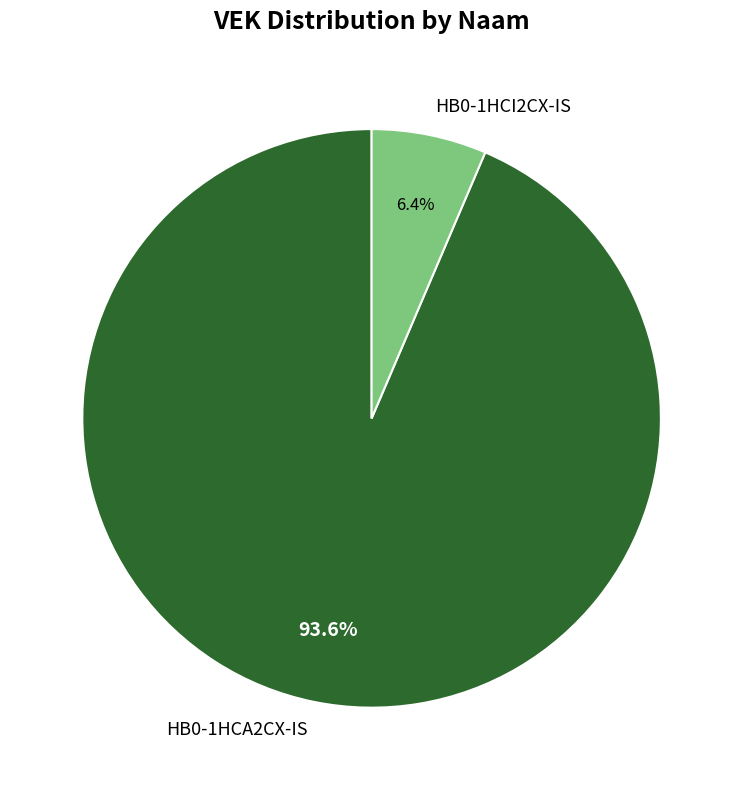

Which category has the biggest portion of the pie?

HB0-1HCA2CX-IS